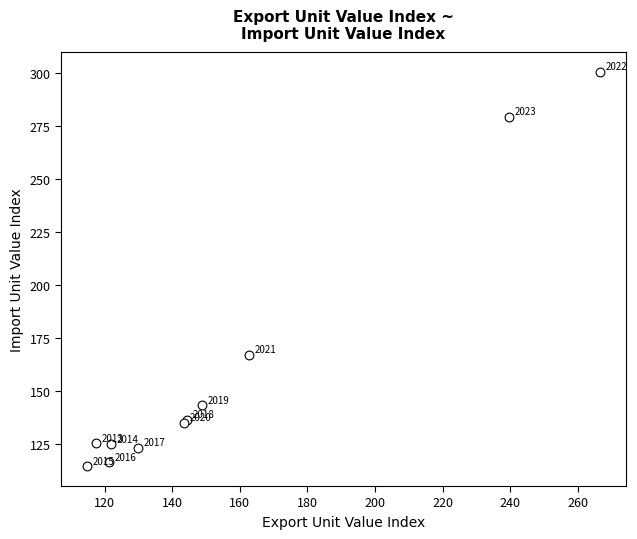

What Y value in the scatter plot is closest to 207?

166.9